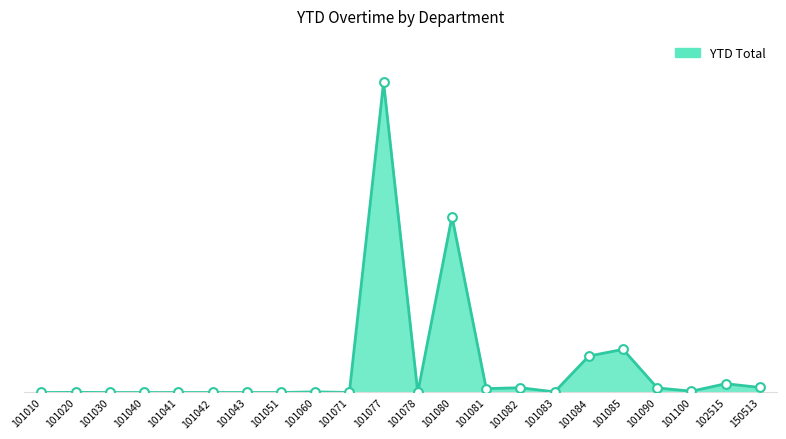

Which has a higher value, 101041 or 101020?

101020